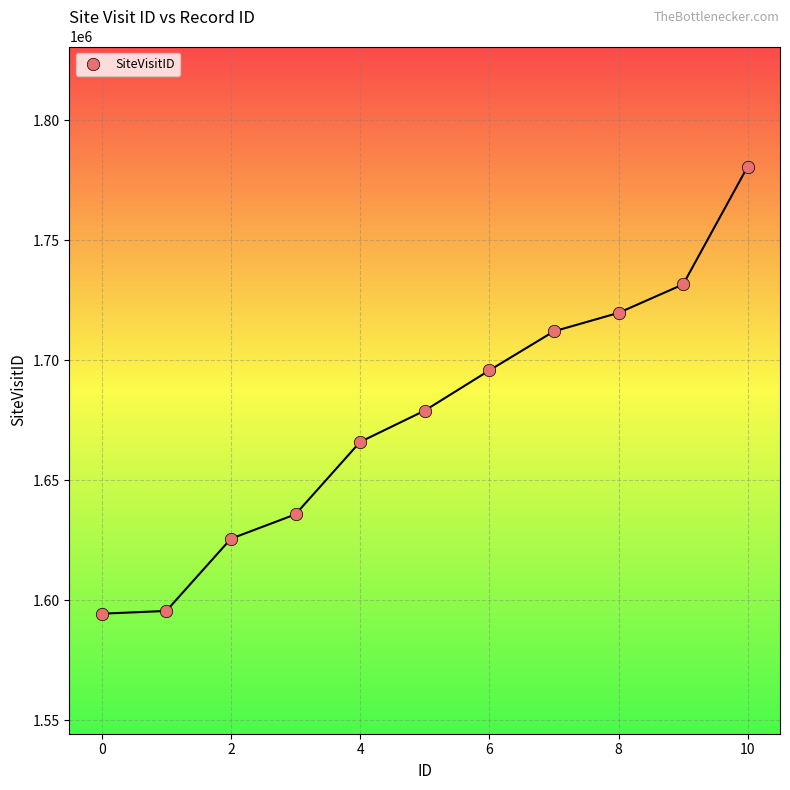

What is the range of Y values (max minus min)?

186301